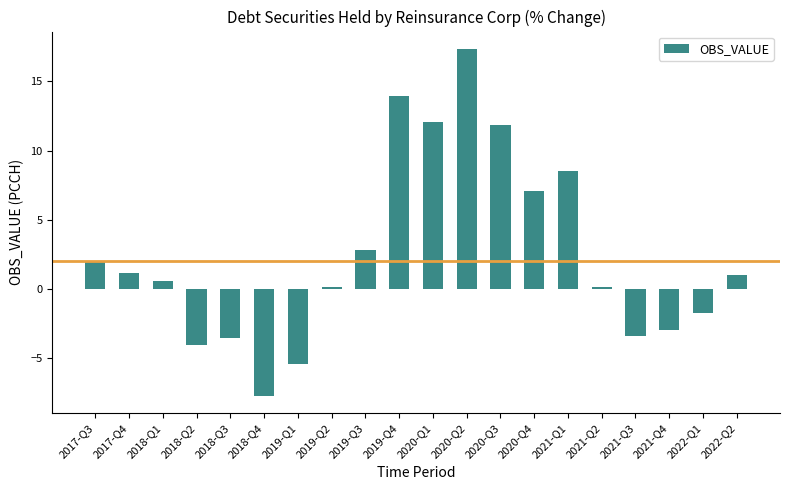

Are the bars horizontal?

No